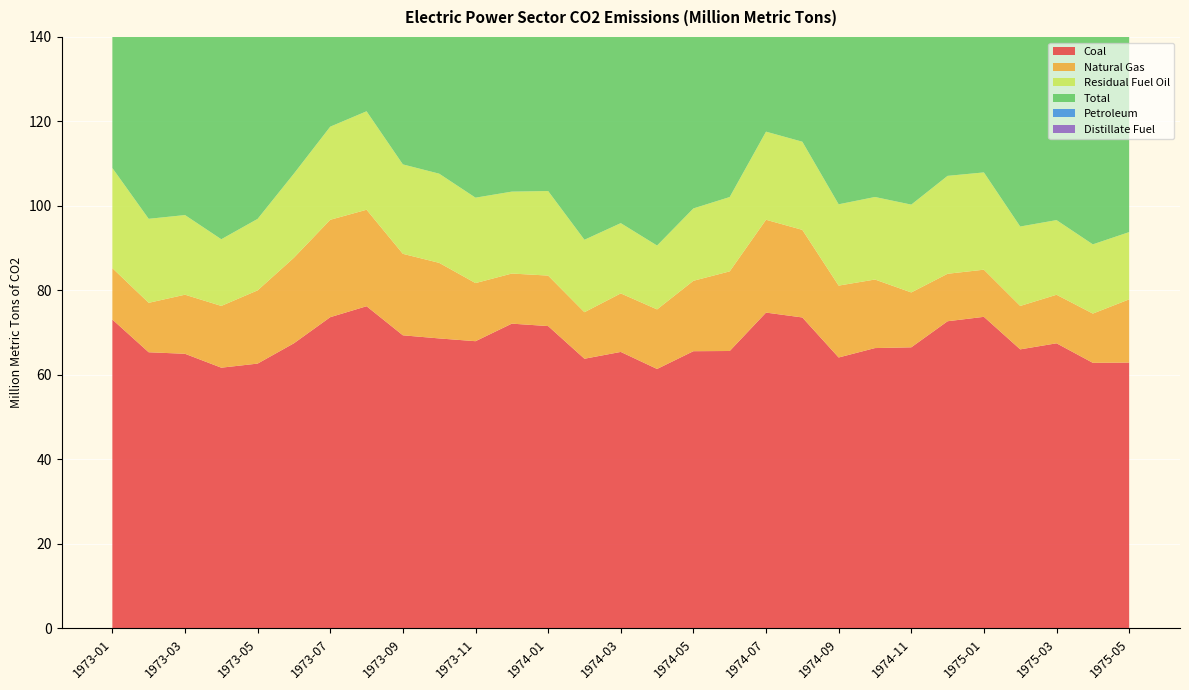

Reading left to right, extract all data points from this chart.

Coal: 73.1	65.4	65.0	61.7	62.7	67.5	73.7	76.3	69.4	68.6	68.0	72.1	71.6	63.8	65.5	61.4	65.6	65.7	74.8	73.6	64.1	66.4	66.5	72.7	73.8	66.1	67.5	62.9	62.9
Natural Gas: 12.2	11.7	14.0	14.6	17.3	20.3	23.1	22.8	19.3	17.9	13.8	11.9	12.0	11.0	13.8	14.1	16.7	18.8	22.0	20.7	17.0	16.2	13.0	11.2	11.2	10.3	11.5	11.7	15.0
Residual Fuel Oil: 23.7	19.9	18.9	15.8	16.9	19.9	22.0	23.3	21.2	21.1	20.2	19.4	20.0	17.1	16.6	15.1	17.1	17.6	20.9	20.9	19.2	19.5	20.8	23.2	23.0	18.8	17.7	16.4	15.9
Total: 111.5	99.1	99.1	93.3	98.1	109.6	120.9	125.1	111.4	109.2	103.6	105.2	105.6	94.0	98.0	92.4	101.5	103.9	120.2	117.4	102.1	104.1	102.6	109.3	110.2	96.8	97.9	91.9	95.2
Petroleum: 26.2	22.1	20.1	16.9	18.0	21.9	24.2	26.0	22.7	22.7	21.9	21.2	22.1	19.1	18.7	16.9	19.2	19.4	23.5	23.0	21.0	21.5	23.0	25.4	25.3	20.4	19.0	17.4	17.3
Distillate Fuel: 2.4	2.1	1.2	1.0	1.0	1.8	2.0	2.6	1.4	1.5	1.6	1.6	1.9	1.9	1.9	1.7	1.9	1.7	2.6	2.0	1.6	1.7	1.9	2.0	2.3	1.6	1.3	1.0	1.4